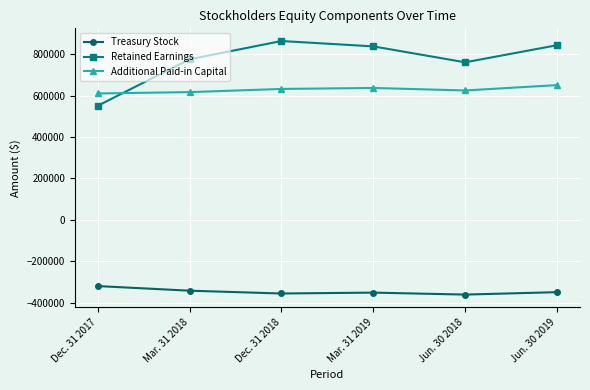

Is this an area chart (filled region under the line)?

No